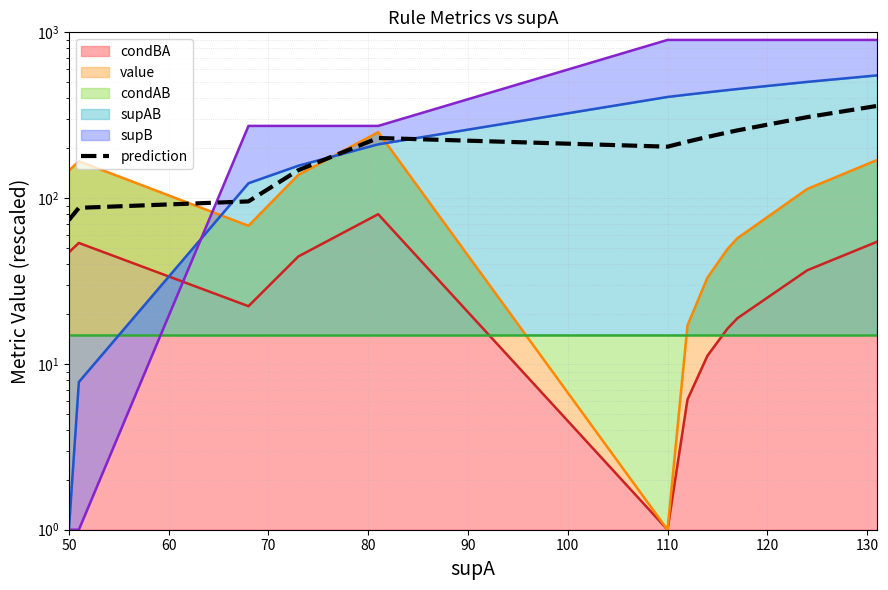

The value of supAB line at 110 is 3.6. True or false?

False